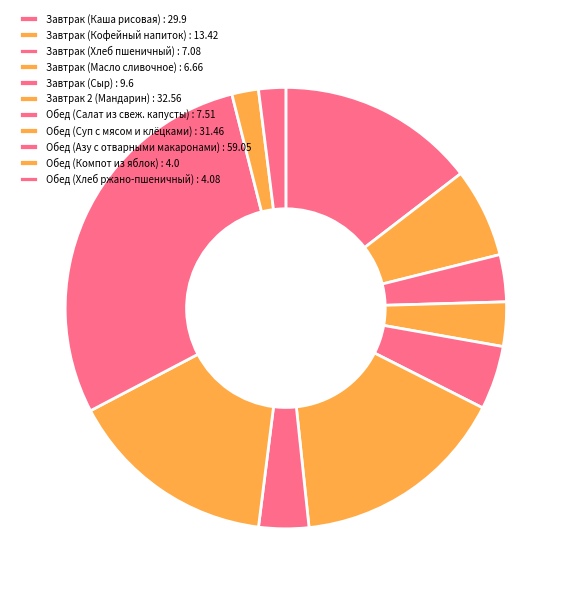

True or false: Обед (Суп с мясом и клёцками) accounts for 15% of the total.

True